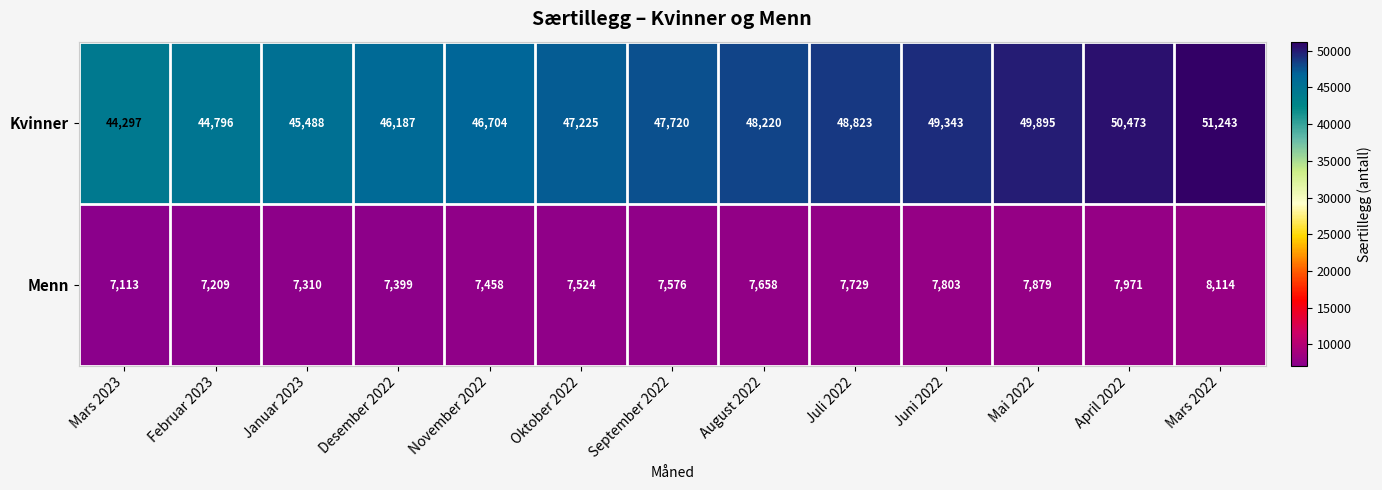

List the series in order of their overall mean, lowest first.

Menn, Kvinner